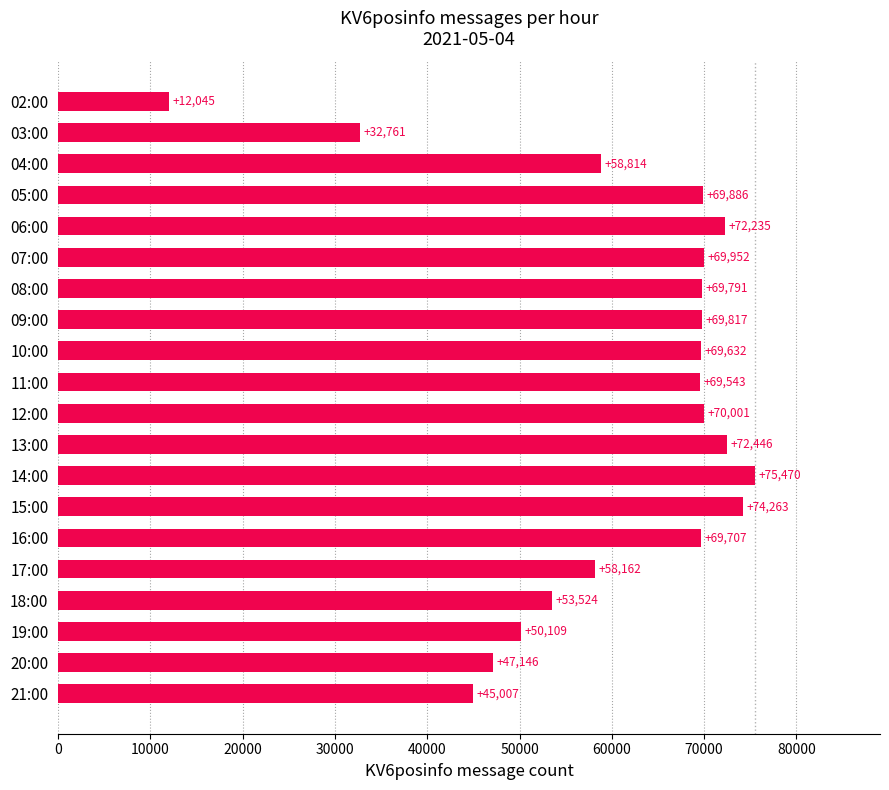

List the labels in order of value, smallest first.

02:00, 03:00, 21:00, 20:00, 19:00, 18:00, 17:00, 04:00, 11:00, 10:00, 16:00, 08:00, 09:00, 05:00, 07:00, 12:00, 06:00, 13:00, 15:00, 14:00